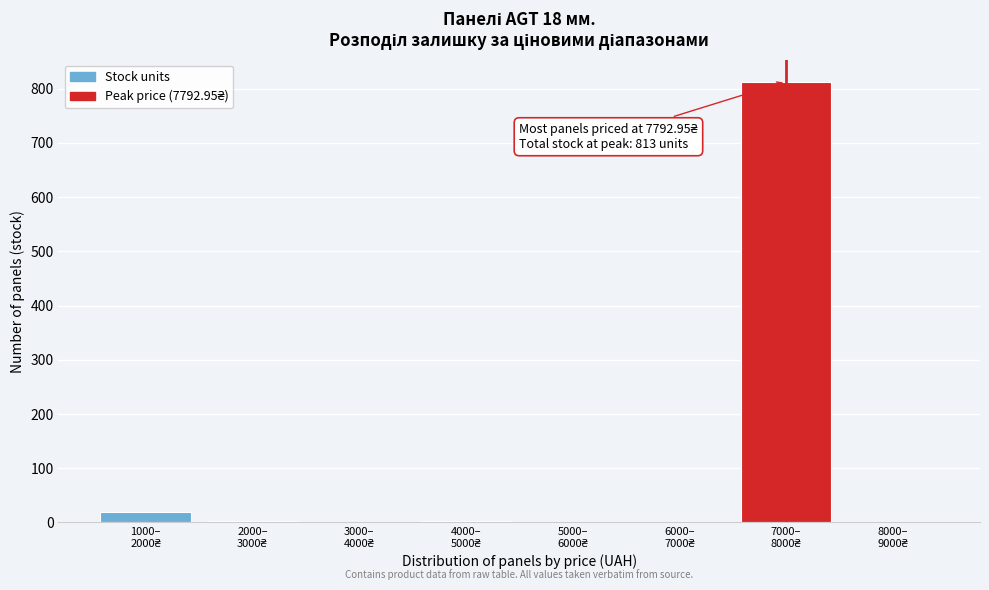

What is the sum of all values?

838